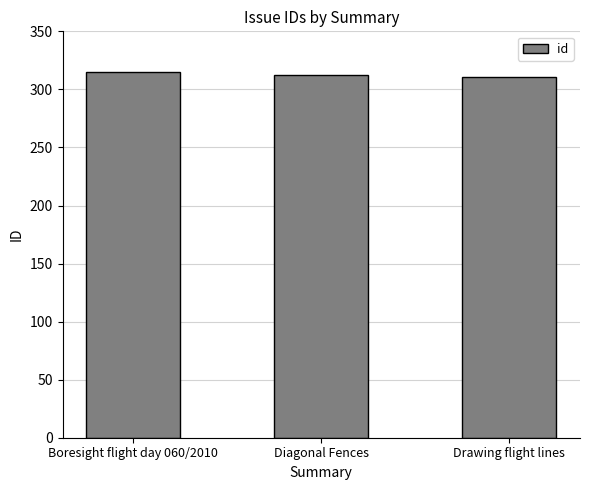

What is the label of the 2nd bar from the left?

Diagonal Fences